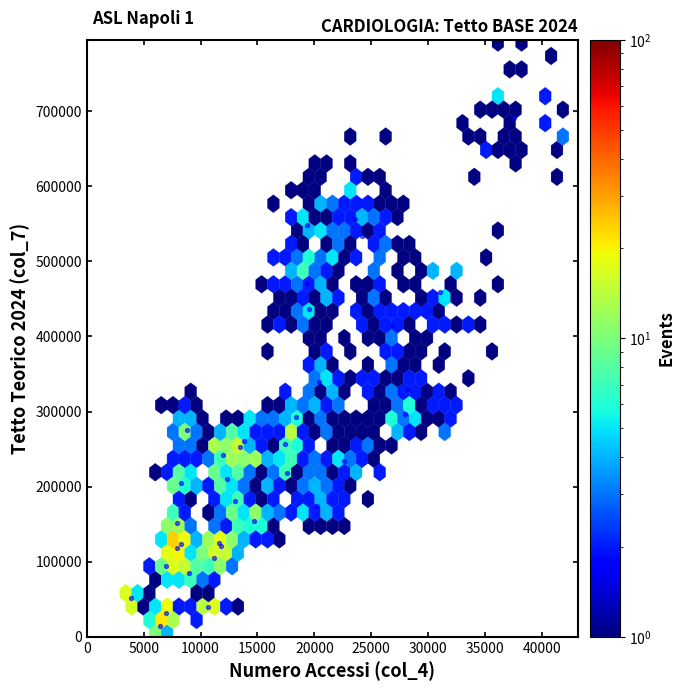

What Y value in the scatter plot is closest to 352865?

338762.9